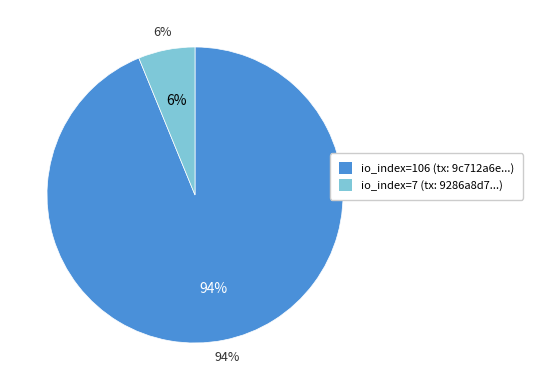

Which category accounts for the majority?

io_index=106